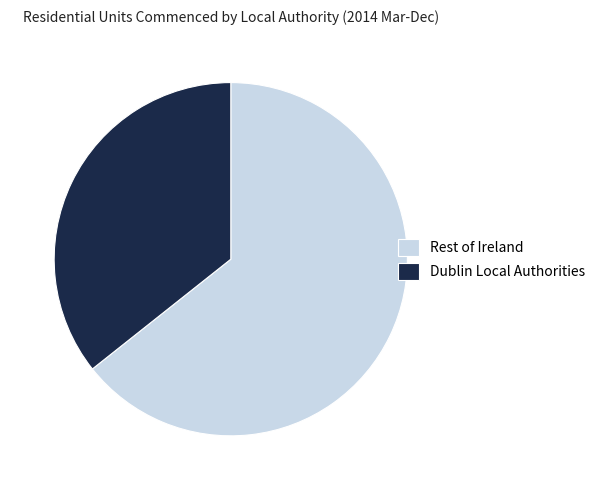

Rank the categories by value from highest to lowest.

Rest of Ireland, Dublin Local Authorities